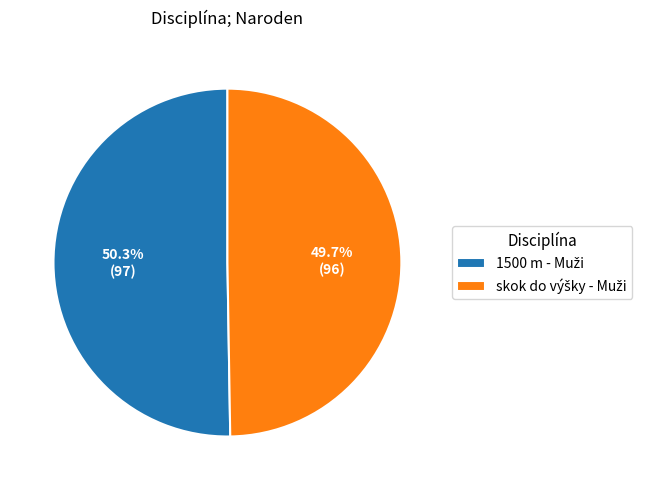

Is there any slice that represents more than half of the pie?

Yes